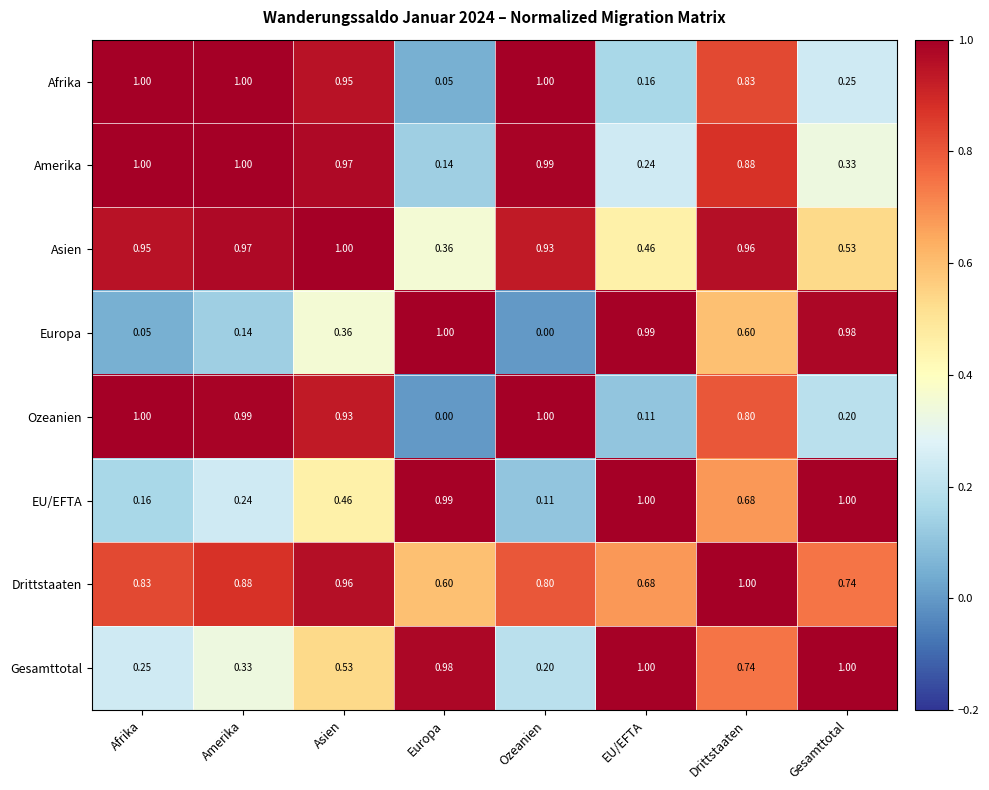

Which series changed the most between Afrika and Drittstaaten?

Europa